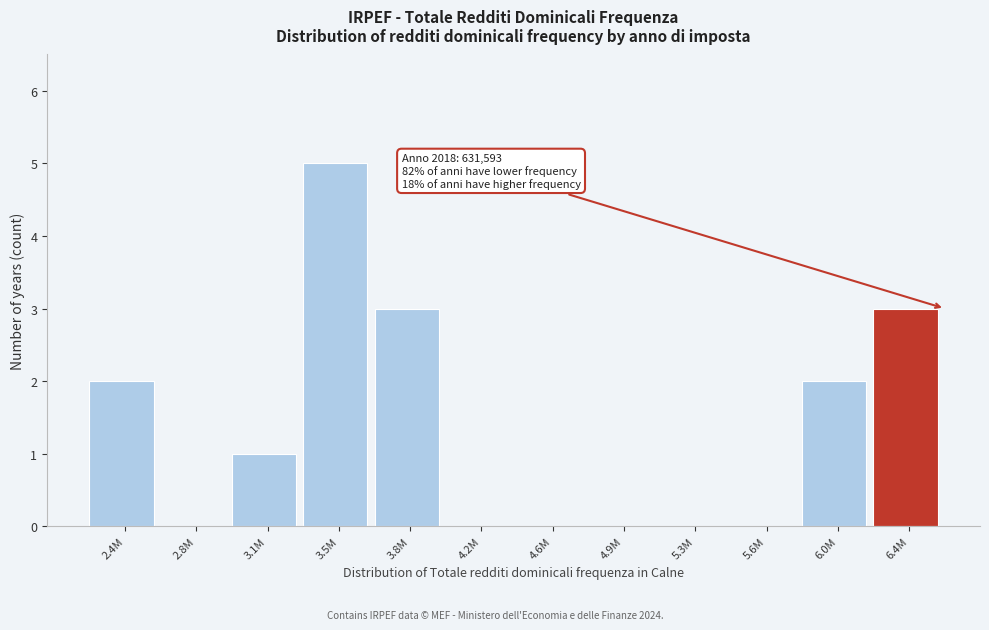

Reading left to right, transcribe all the data shown in this chart.

2.4M=2	2.8M=0	3.1M=1	3.5M=5	3.8M=3	4.2M=0	4.6M=0	4.9M=0	5.3M=0	5.6M=0	6.0M=2	6.4M=3